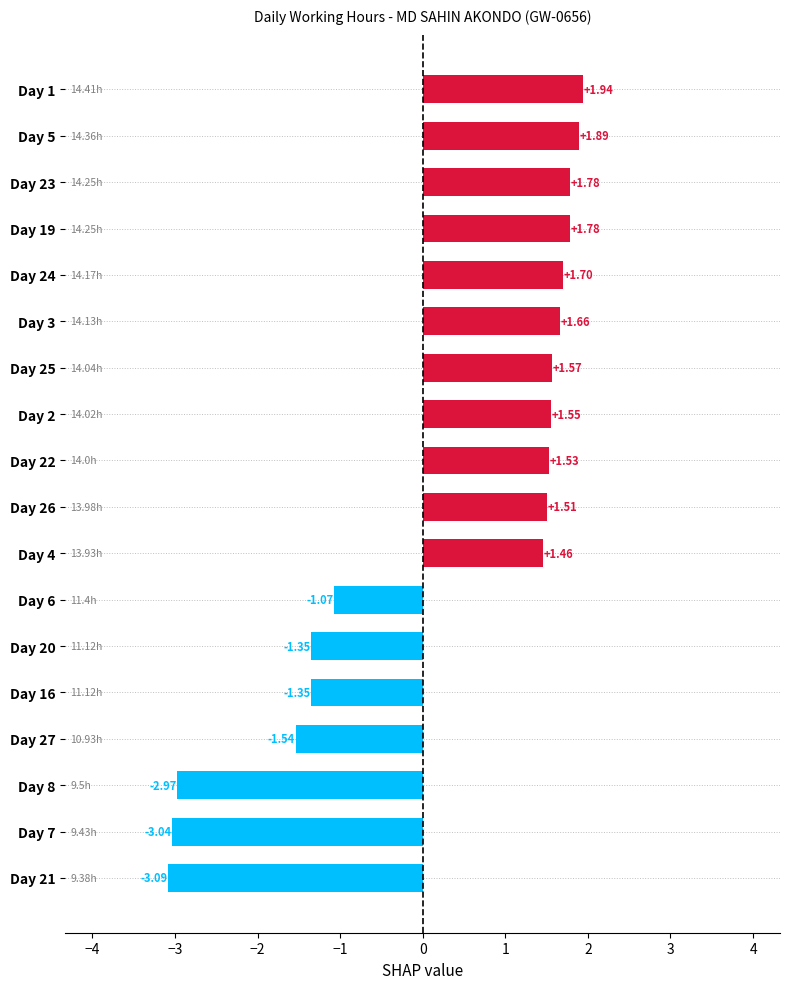

Which label corresponds to the smallest value in the chart?

Day 21